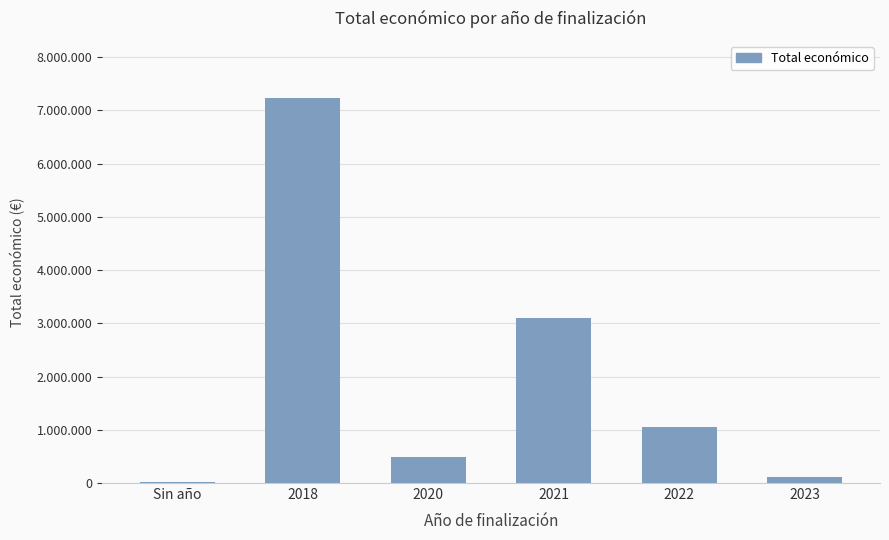

Reading left to right, transcribe all the data shown in this chart.

Sin año=11906	2018=7222818	2020=479500	2021=3098538	2022=1046602	2023=104971